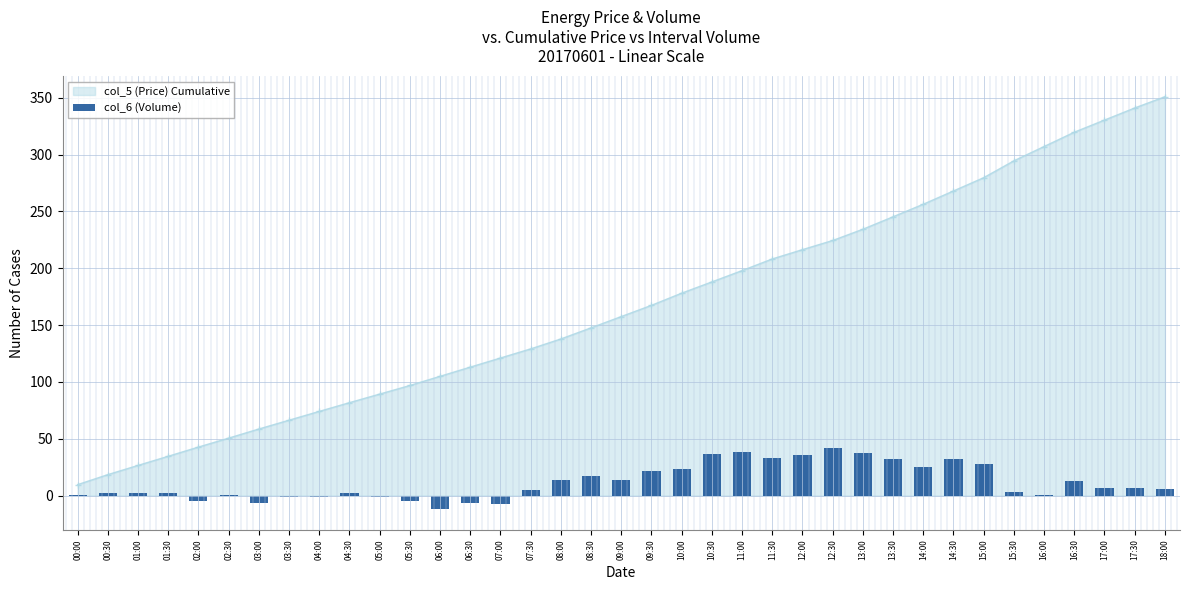

True or false: col_5 (Price) Cumulative has a value of 157.5 at 09:00.

True